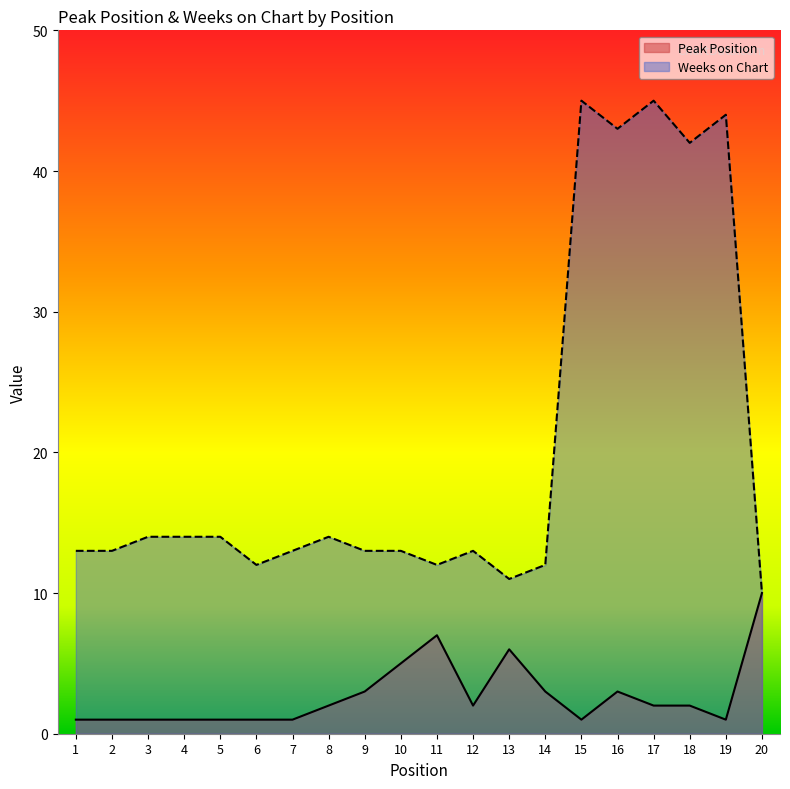

How many Peak Position values are between 1 and 3?

16